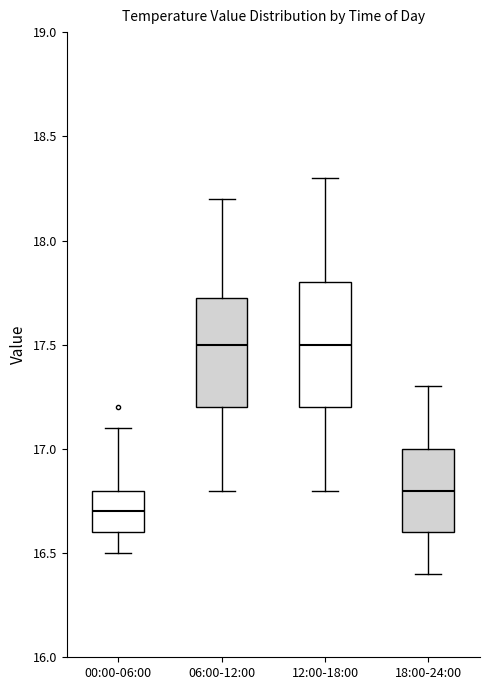

Comparing the boxes themselves (not the whiskers), which one is the tallest?

12:00-18:00